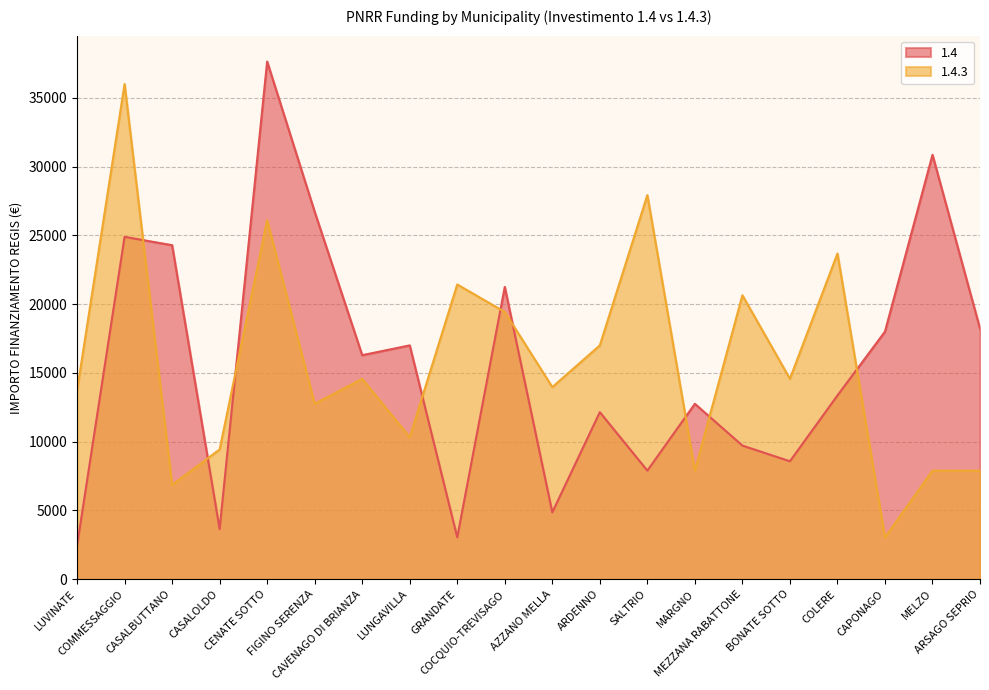

The value of 1.4 at BONATE SOTTO is 12136. True or false?

False